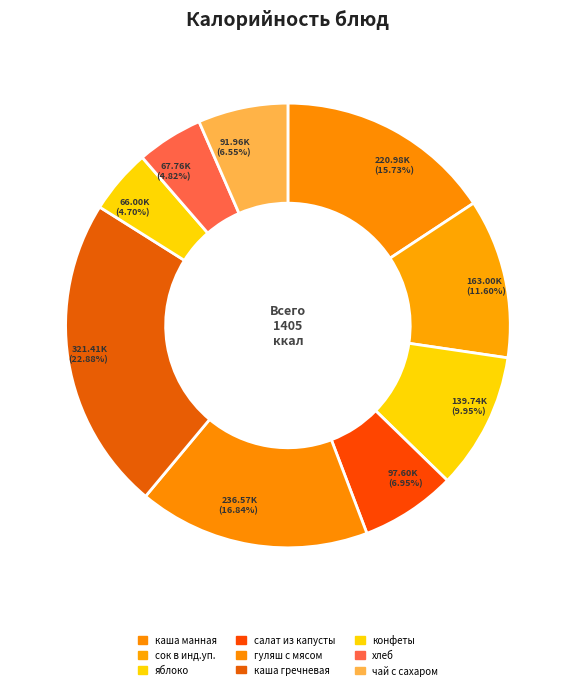

What percentage is NOT represented by чай с сахаром?

93.5%